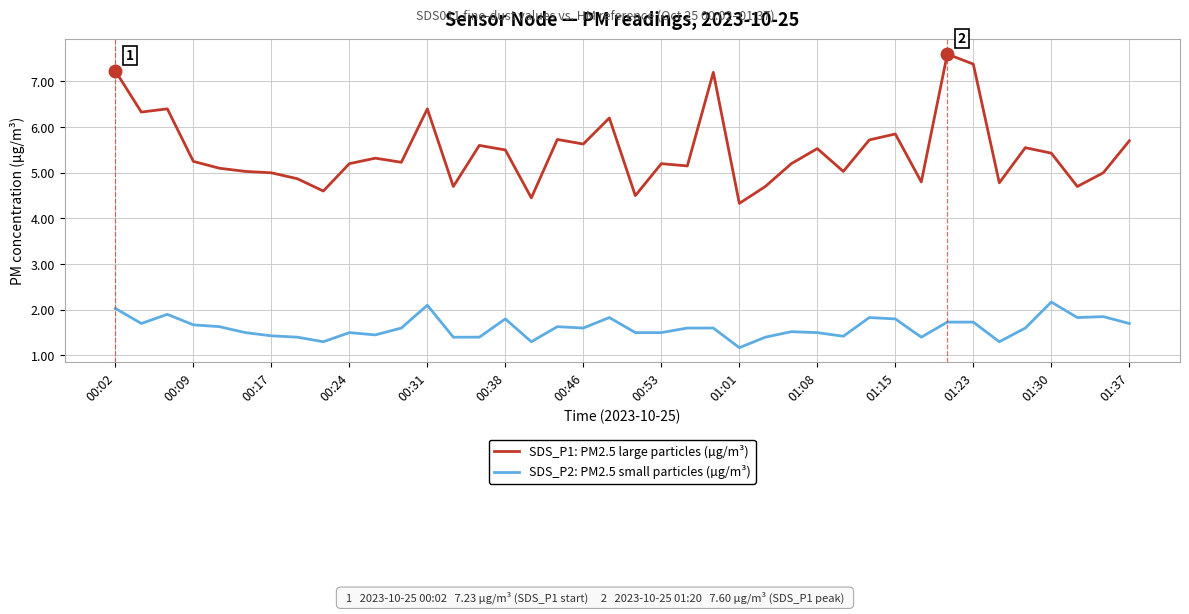

True or false: SDS_P2: PM2.5 small particles (µg/m³) and SDS_P1: PM2.5 large particles (µg/m³) cross at least once.

False